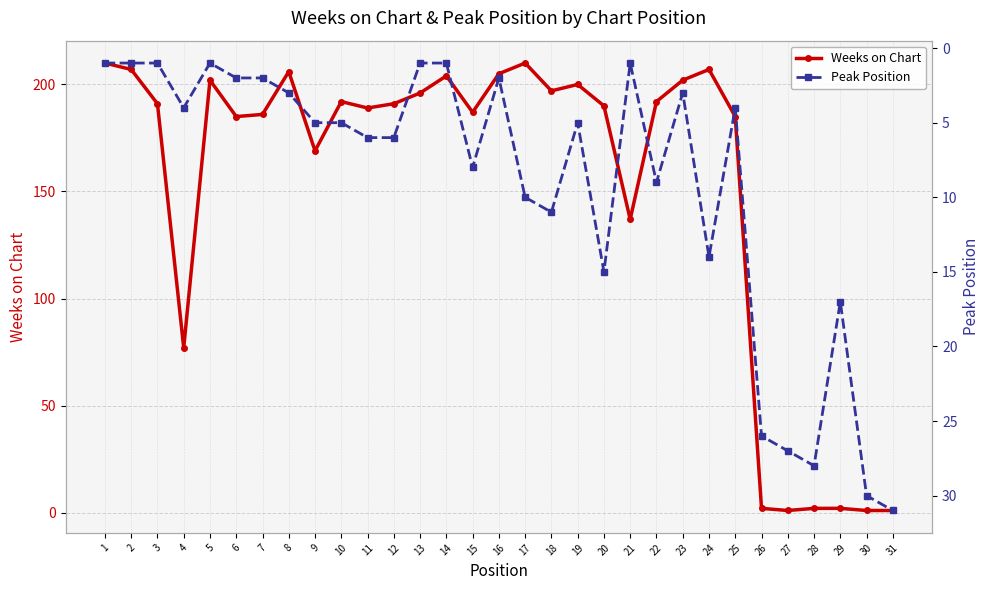

How many data points in Weeks on Chart are above 191?

14